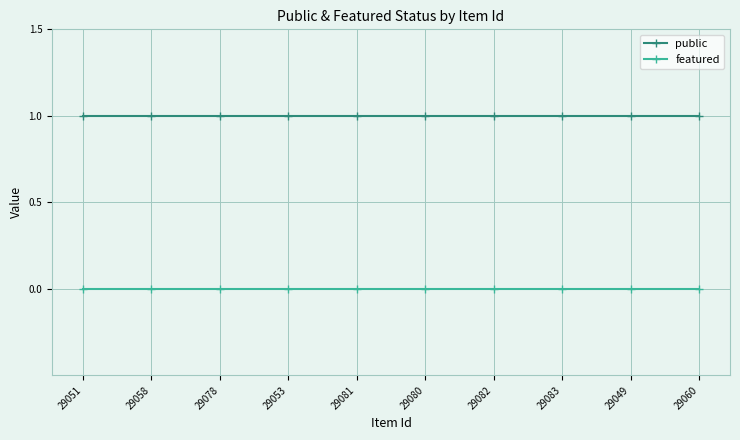

Reading right to left, list all the values displayed in this chart.

public: 1	1	1	1	1	1	1	1	1	1
featured: 0	0	0	0	0	0	0	0	0	0